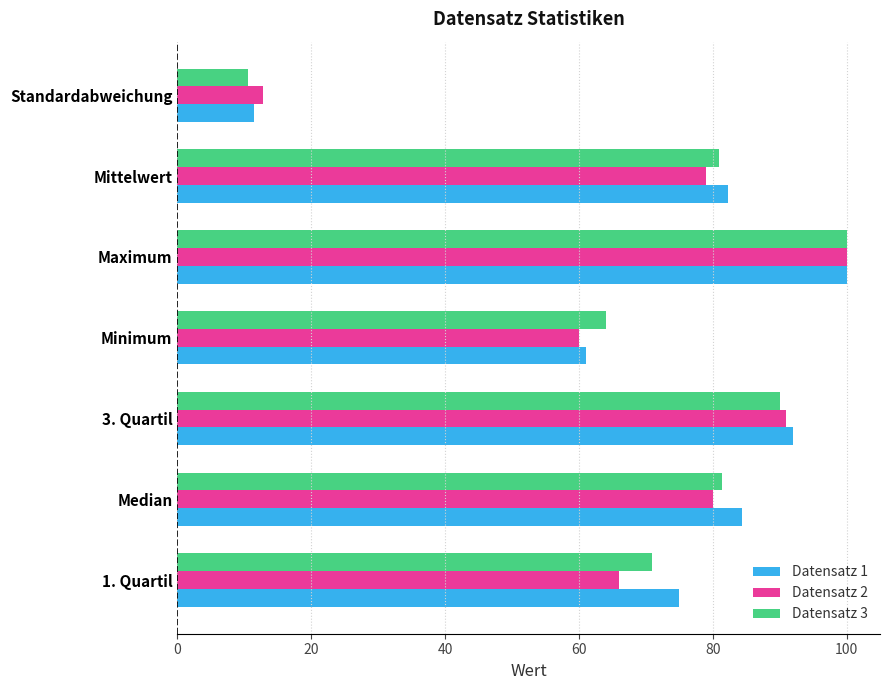

At how many categories does at least one series exceed 37?

6